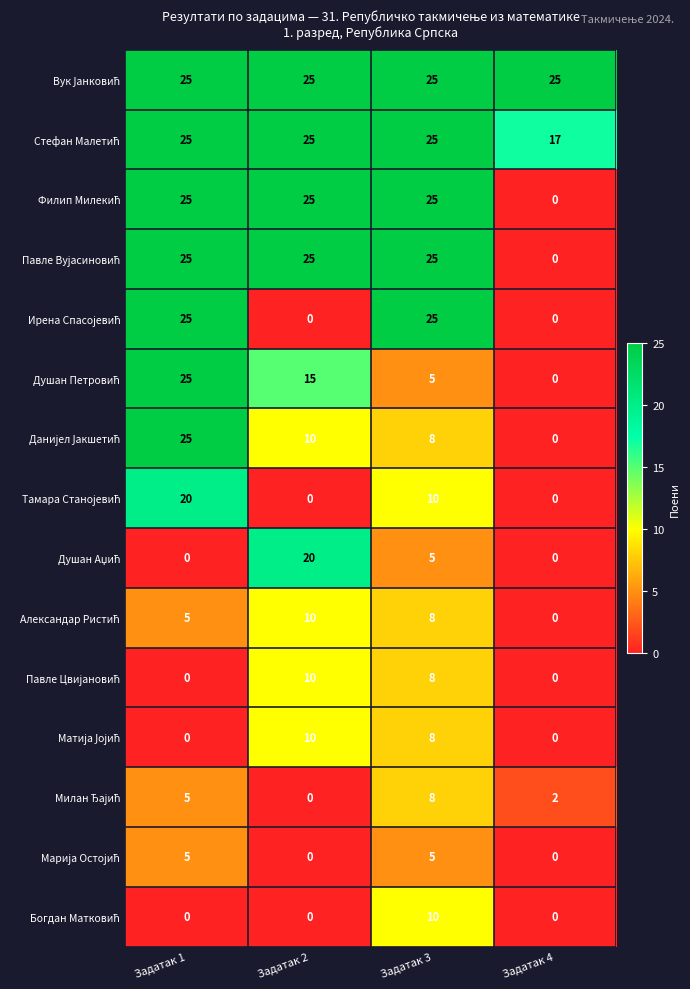

At how many categories does at least one series exceed 19?

4